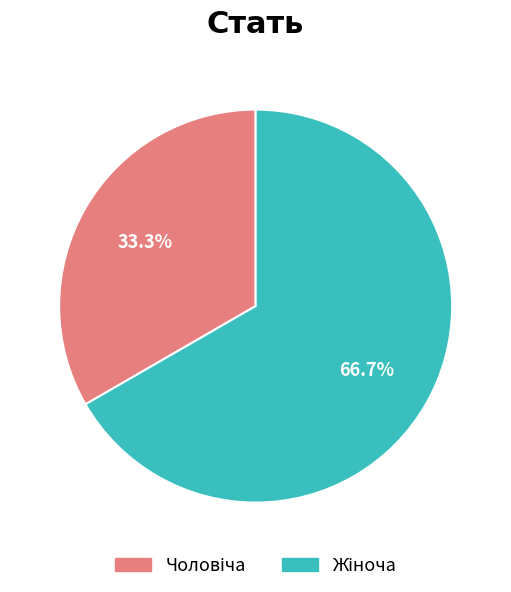

Is there any slice that represents more than half of the pie?

Yes